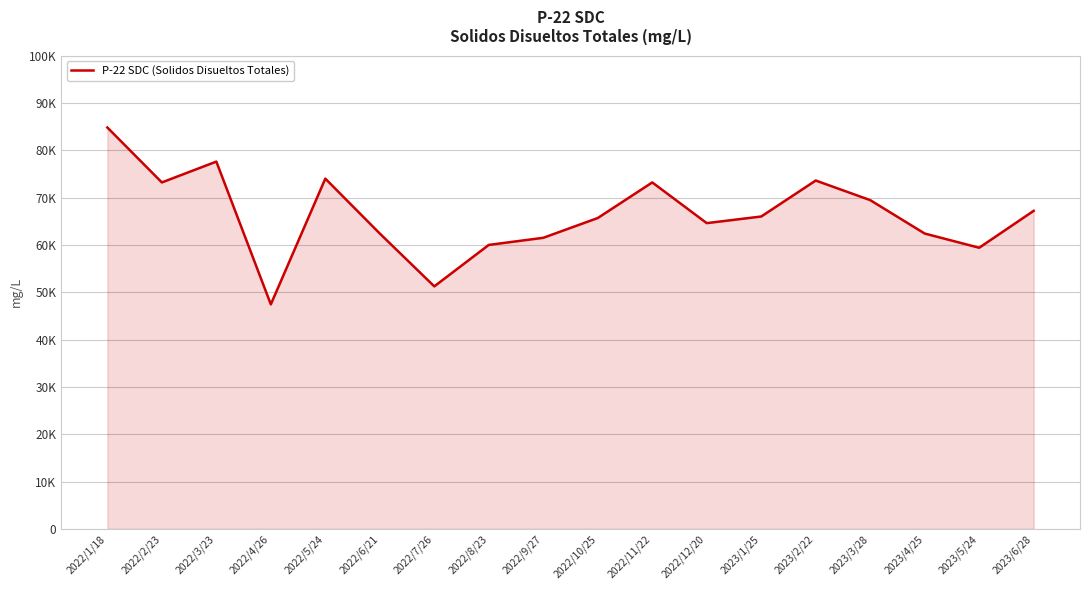

Approximately how many times larger is the value at 2022/7/26 compared to 2023/3/28?

0.7